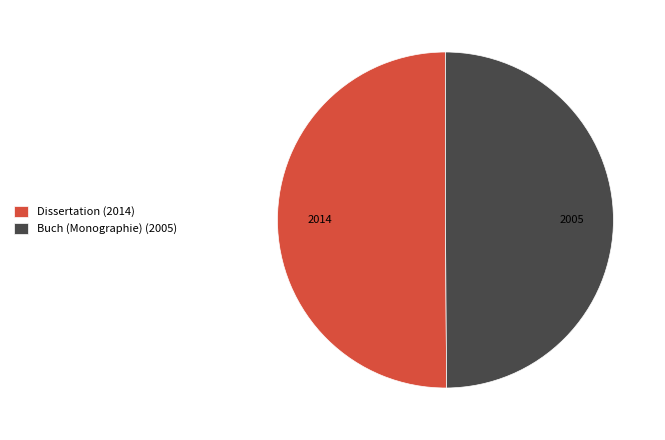

What is the ratio of the value at Dissertation (2014) to the value at Buch (Monographie) (2005)?

1.0